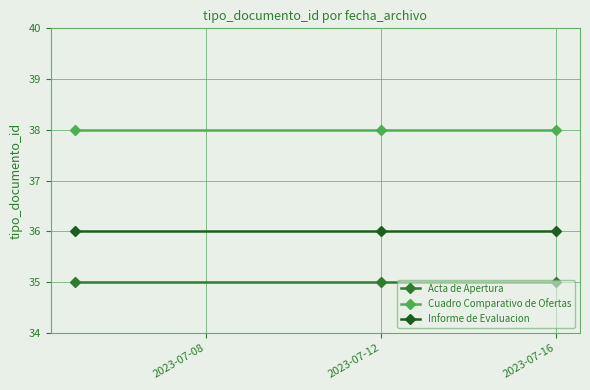

What are all the series names shown in the legend?

Acta de Apertura, Cuadro Comparativo de Ofertas, Informe de Evaluacion